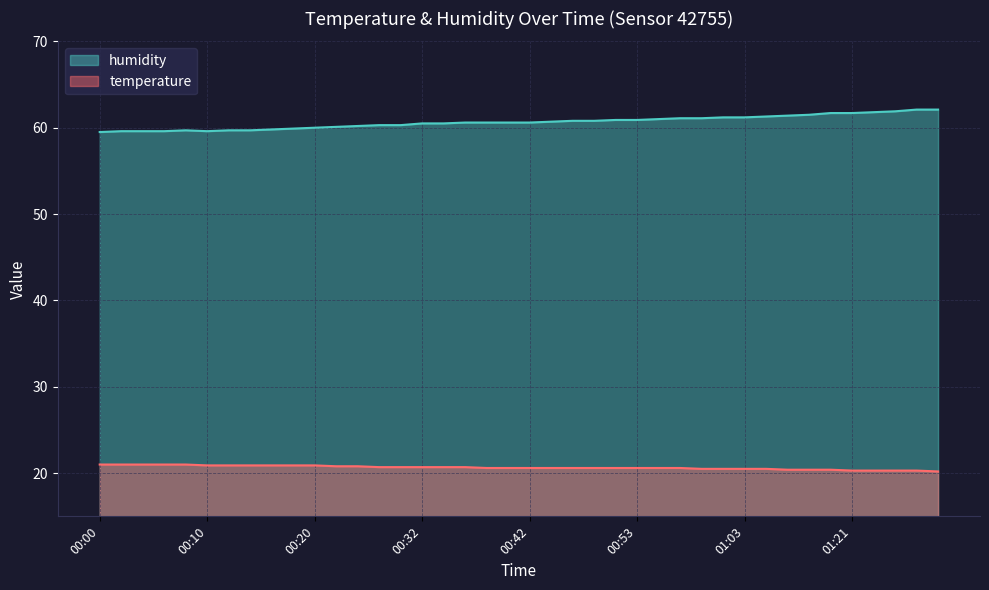

Is the value of temperature at 01:23 greater than the value of humidity at 00:30?

No